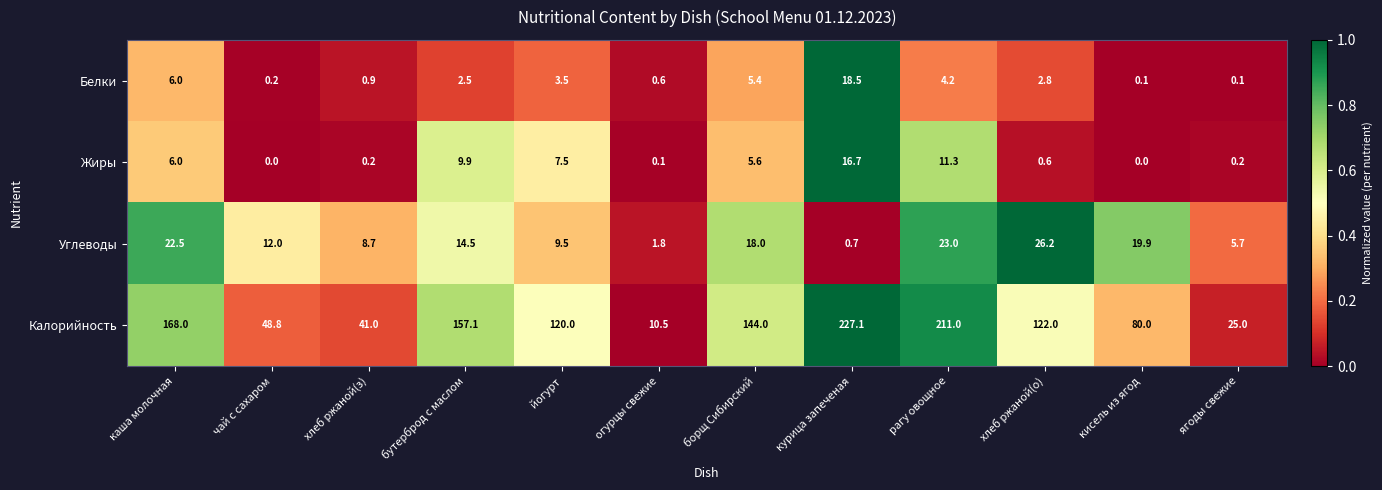

What is the difference between the Калорийность values at курица запеченая and ягоды свежие?

202.1